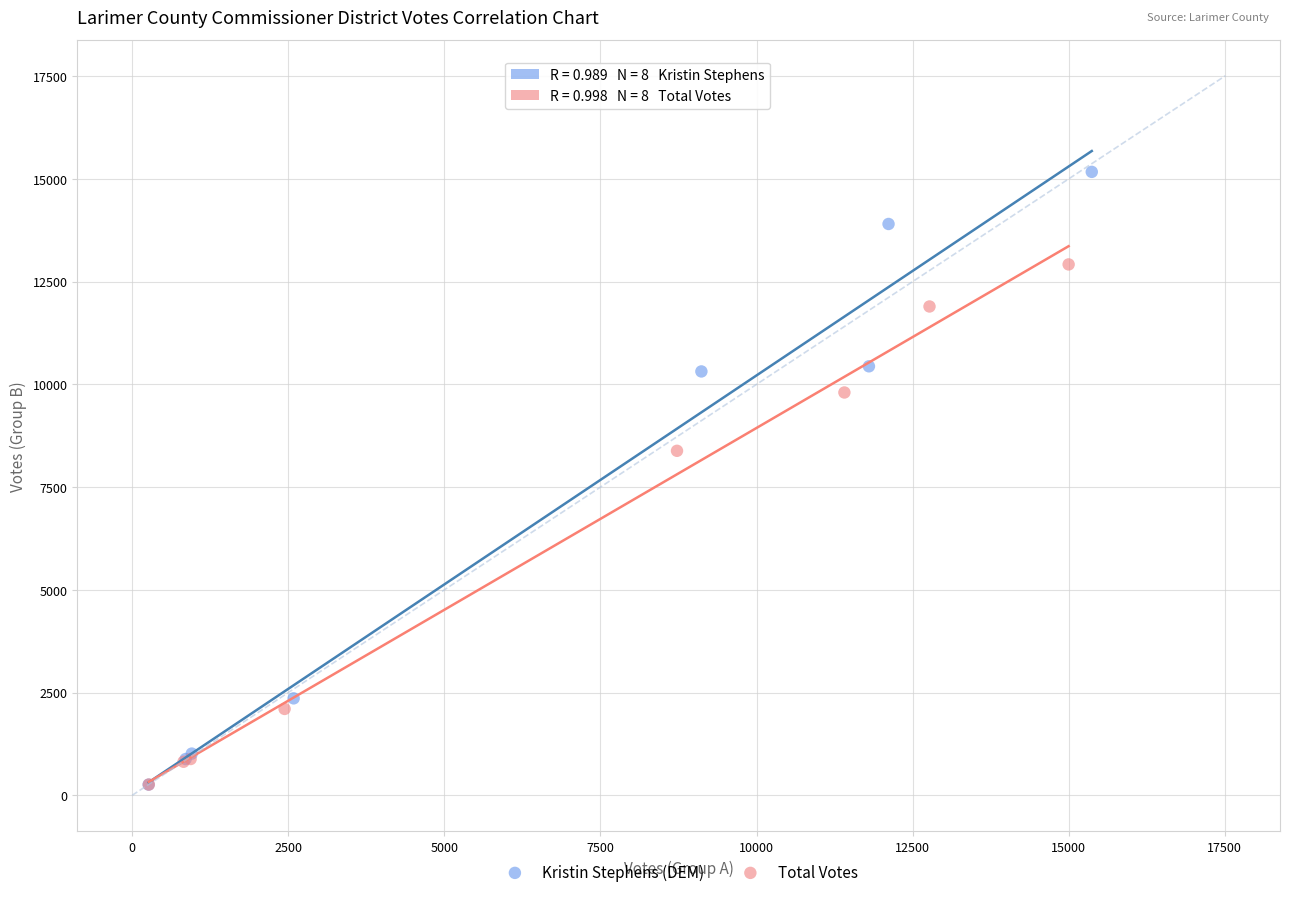

What are all the series names shown in the legend?

Kristin Stephens (DEM), Total Votes